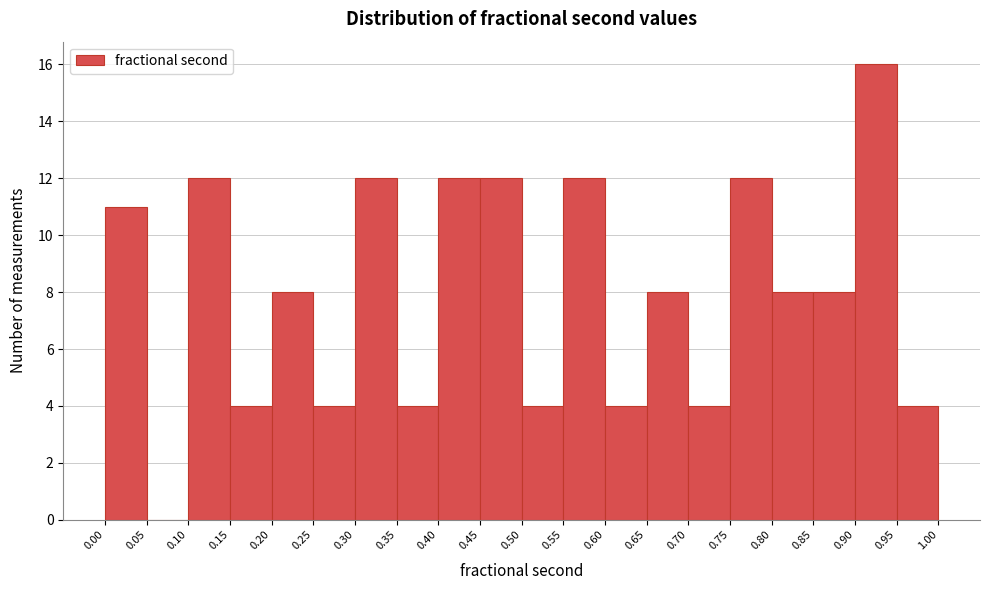

Reading left to right, transcribe this chart: for each bar, give the range it covers on the x-axis and its height. The values are not printed on the chart, so give them approximately, as read against the axis.

0.00 to 0.05: 11
0.05 to 0.10: 0
0.10 to 0.15: 12
0.15 to 0.20: 4
0.20 to 0.25: 8
0.25 to 0.30: 4
0.30 to 0.35: 12
0.35 to 0.40: 4
0.40 to 0.45: 12
0.45 to 0.50: 12
0.50 to 0.55: 4
0.55 to 0.60: 12
0.60 to 0.65: 4
0.65 to 0.70: 8
0.70 to 0.75: 4
0.75 to 0.80: 12
0.80 to 0.85: 8
0.85 to 0.90: 8
0.90 to 0.95: 16
0.95 to 1.00: 4